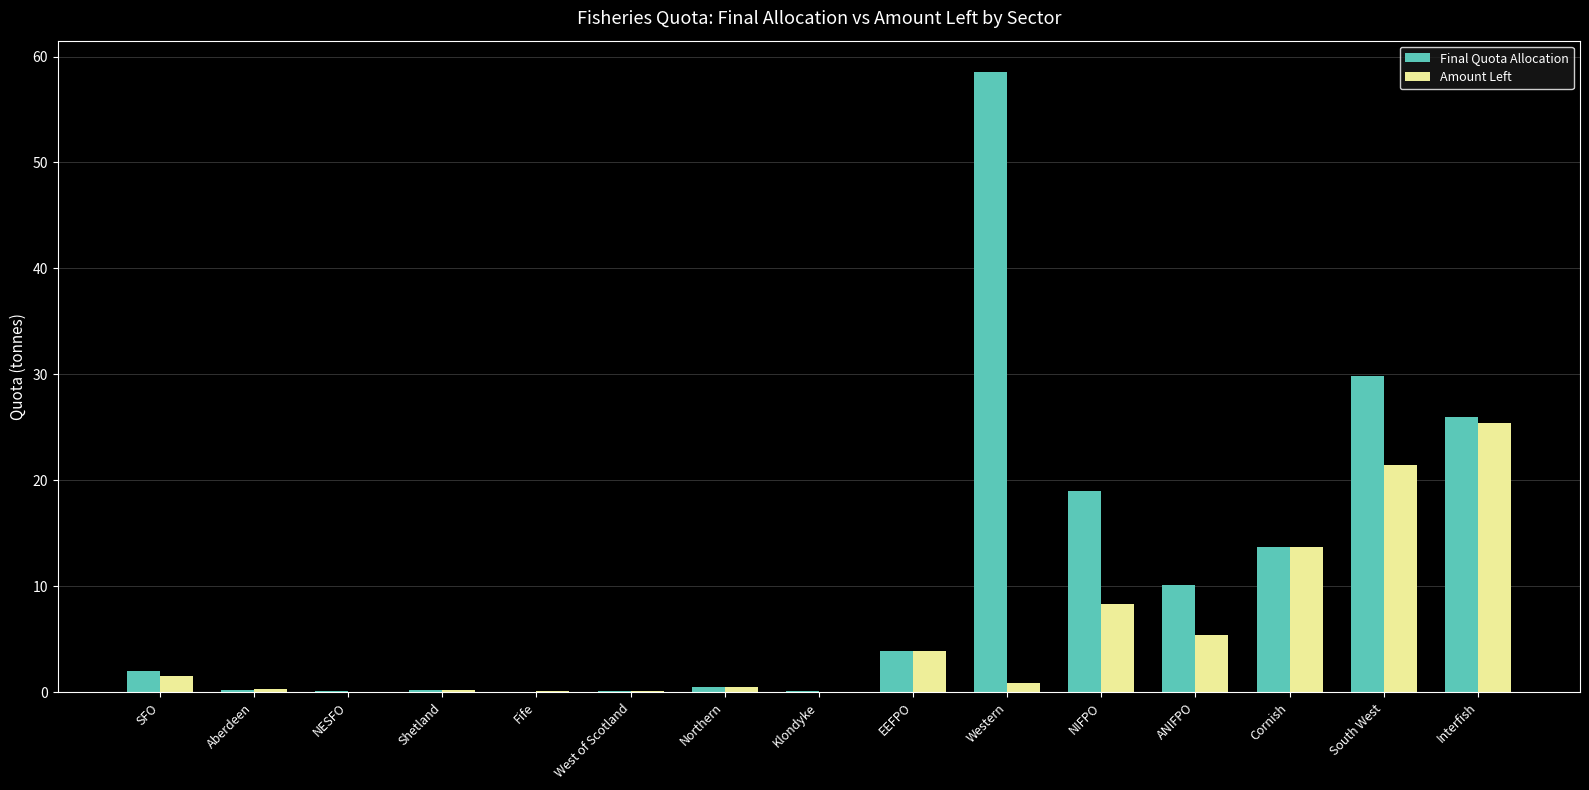

What is the sum of all Final Quota Allocation values?

164.3